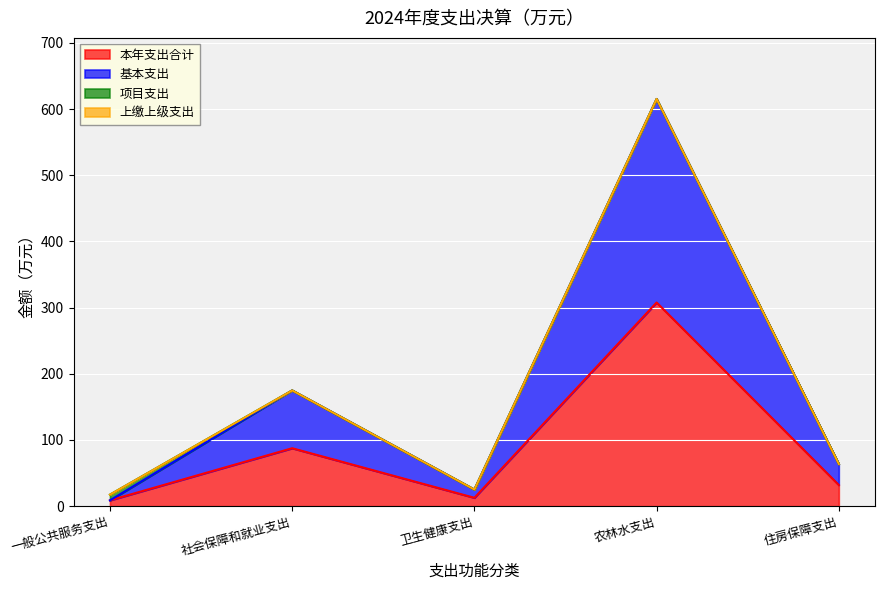

What is the difference between the second highest and minimum values in the 基本支出 series?

166.2